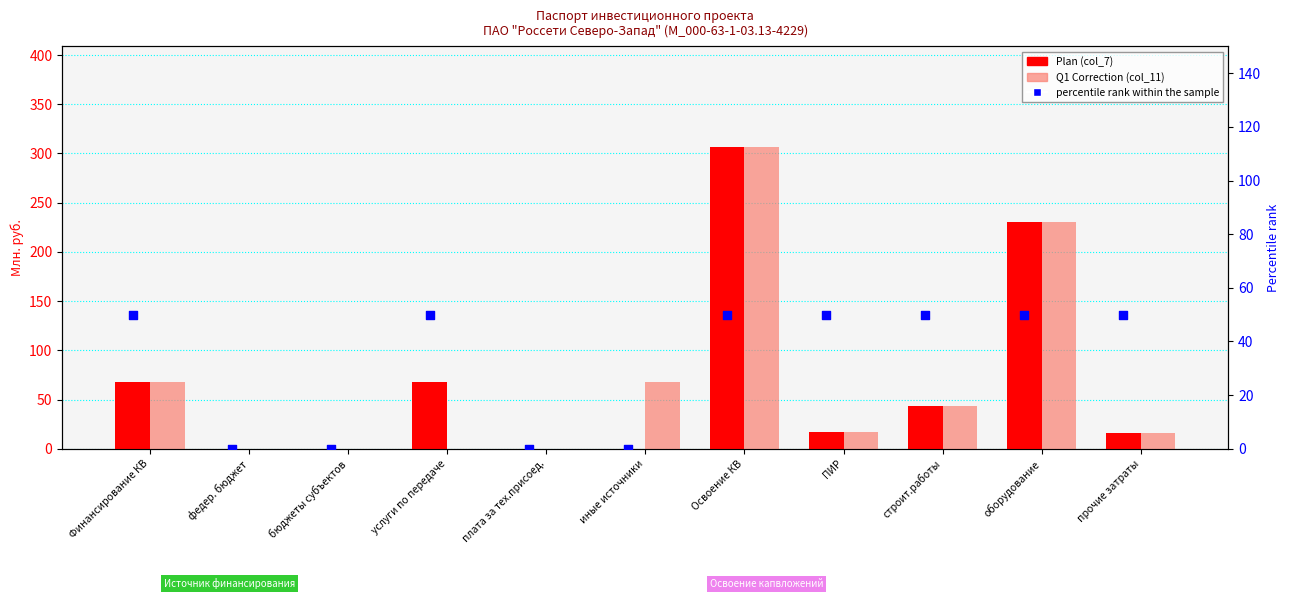

Which series has the largest total across all categories?

Plan (col_7)